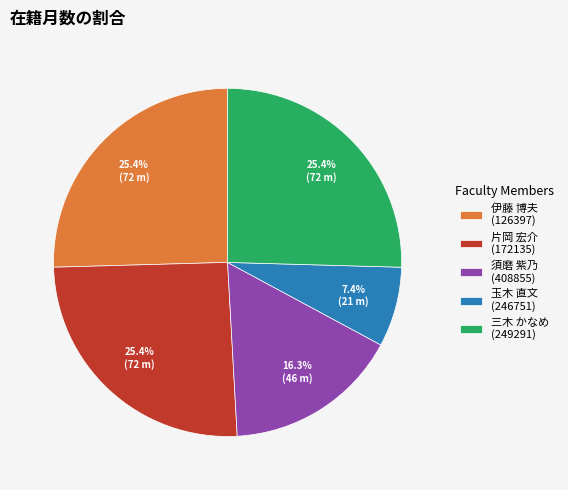

What percentage is NOT represented by 須磨 紫乃 (408855)?

83.7%